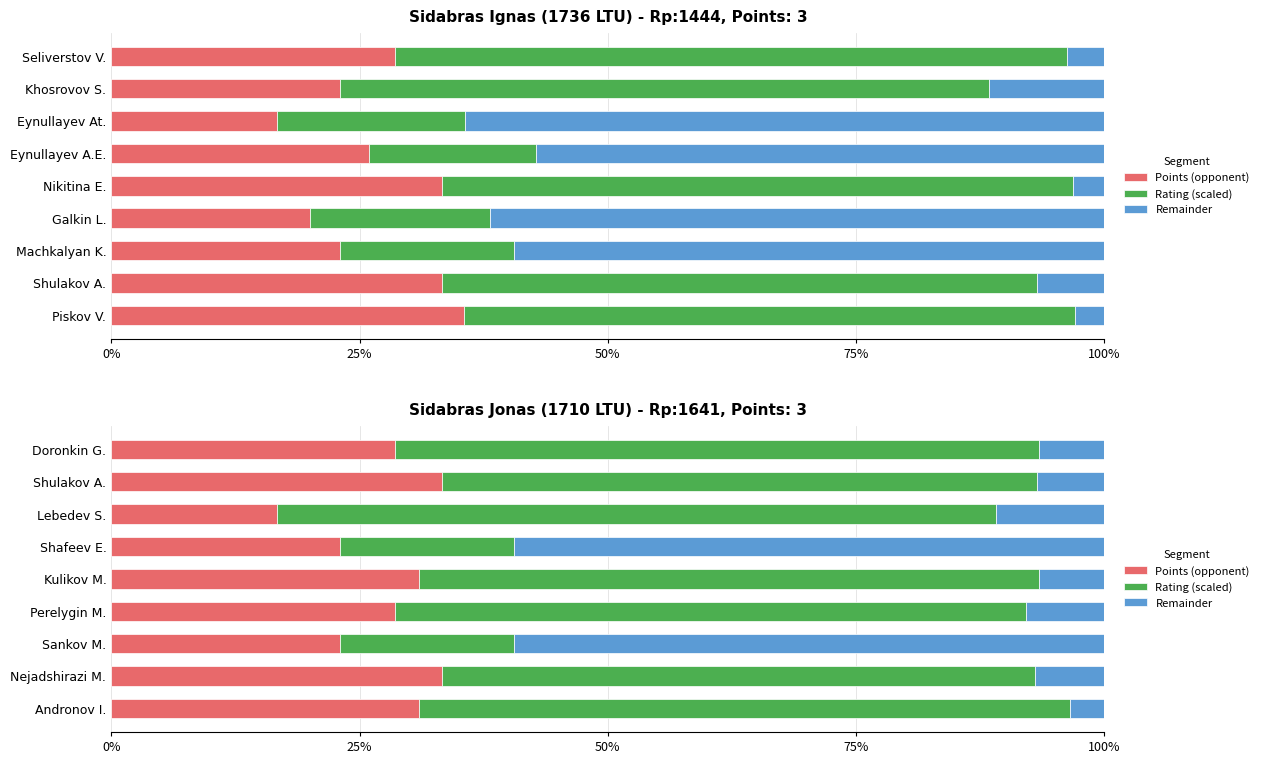

What is the total value across all series at Lebedev S.?

100.0